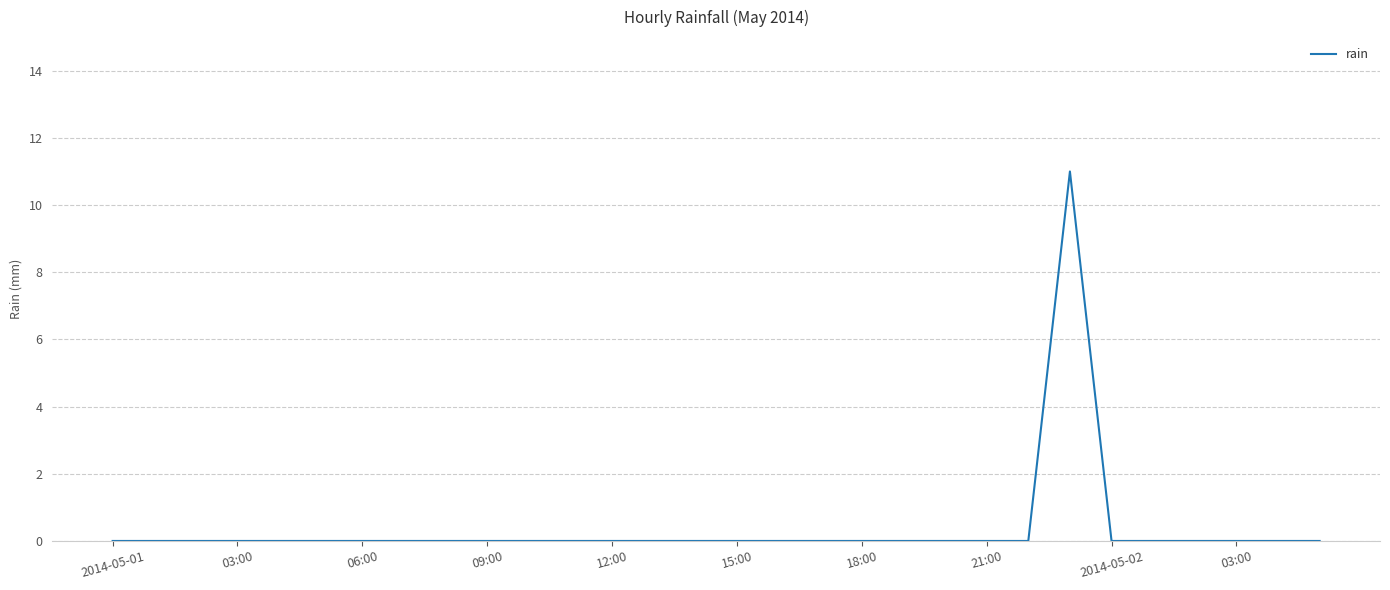

Count the number of categories in the chart.

30